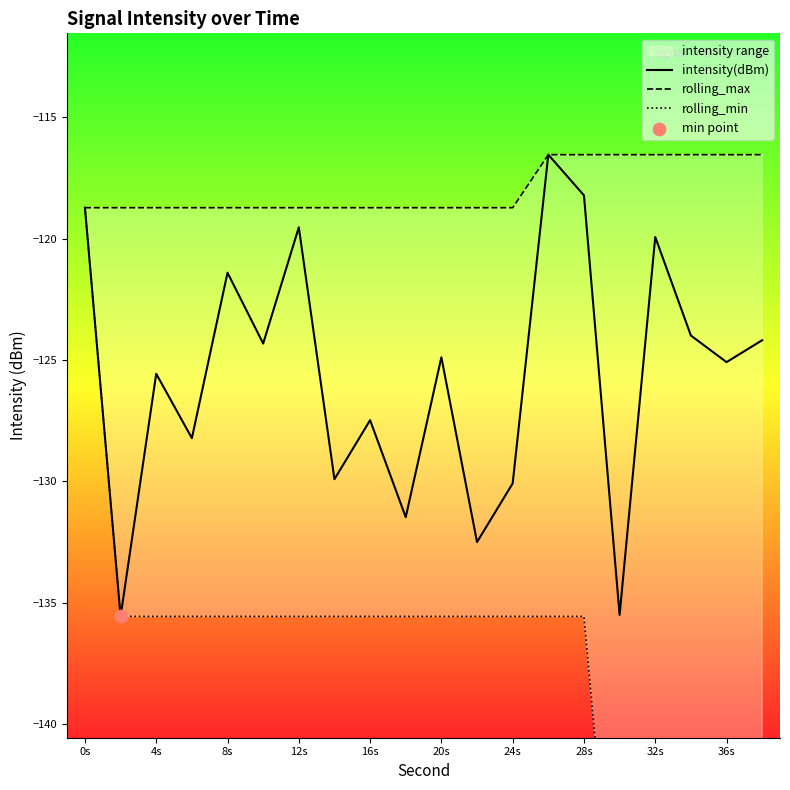

Which series has the largest total across all categories?

rolling_max